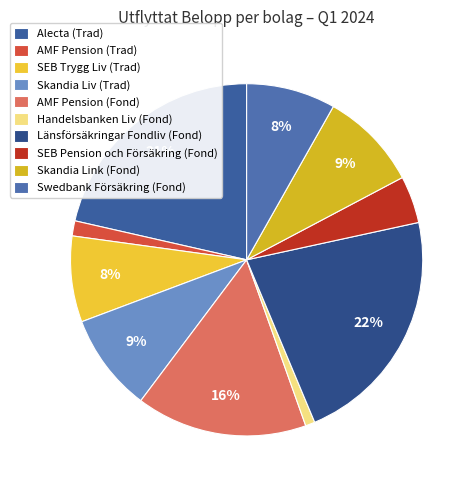

To the nearest percent, what portion does Handelsbanken Liv (Fond) represent?

1%